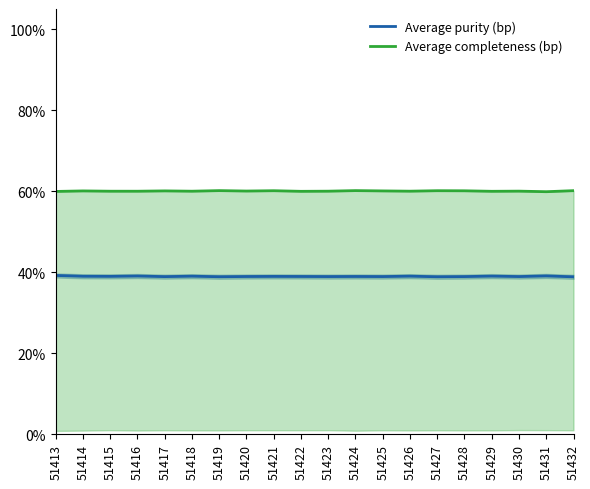

Reading left to right, list all the values displayed in this chart.

Average purity (bp): 39.2	39.0	39.0	39.1	38.9	39.0	38.9	39.0	39.0	39.0	38.9	39.0	38.9	39.0	38.9	38.9	39.0	38.9	39.1	38.9
Average completeness (bp): 60.0	60.1	60.0	60.0	60.1	60.0	60.2	60.1	60.1	60.0	60.0	60.2	60.1	60.0	60.1	60.1	60.0	60.0	59.9	60.1